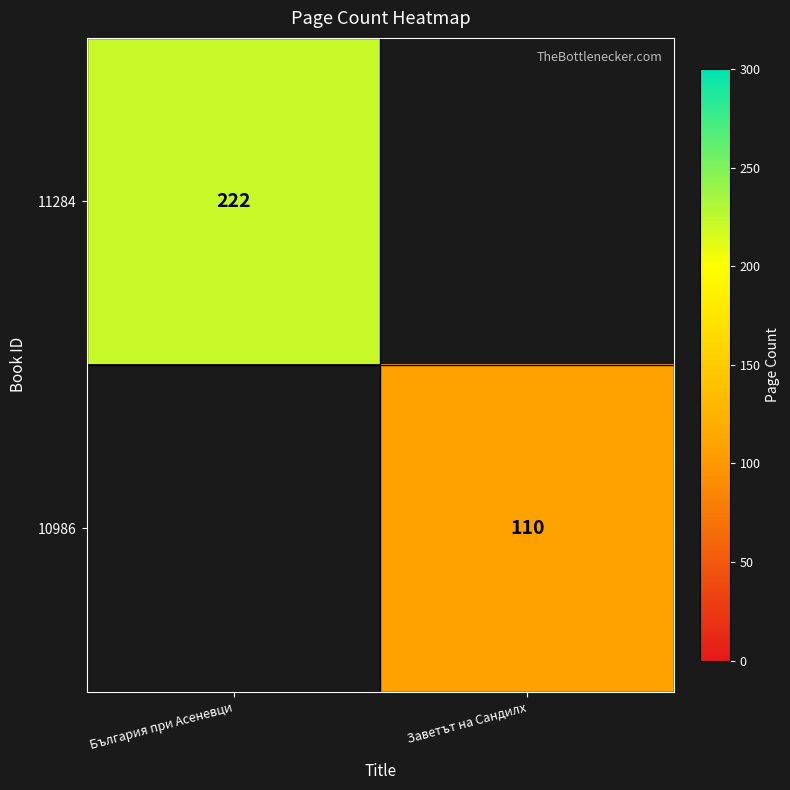

The value of 11284 at България при Асеневци is 93. True or false?

False